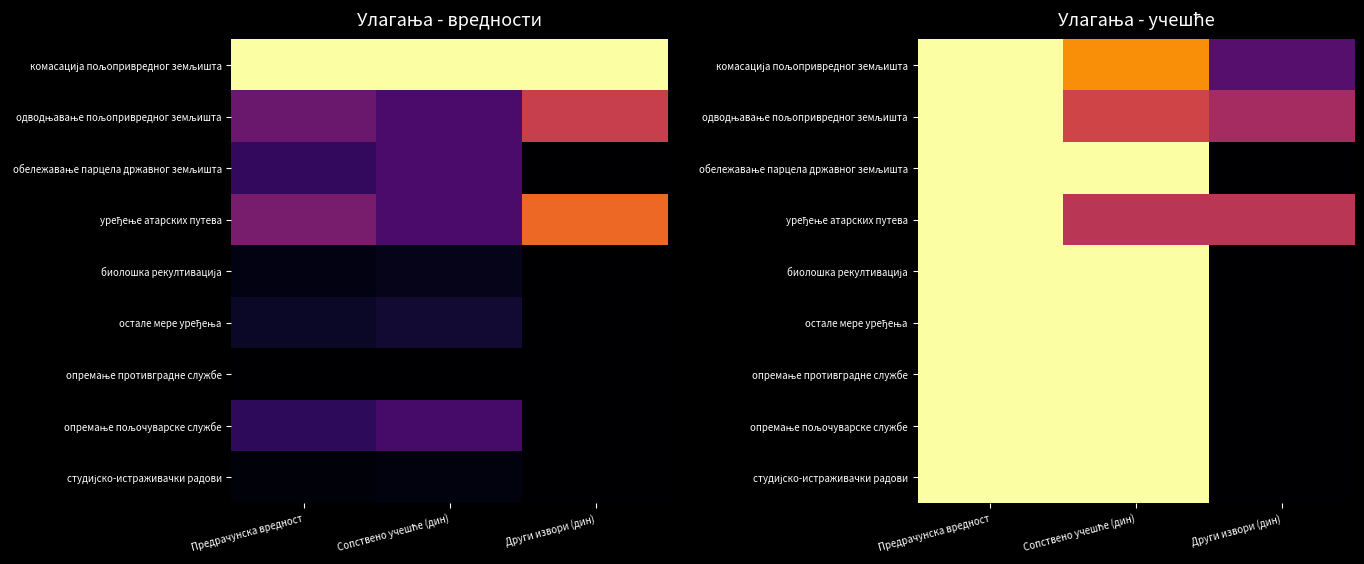

The value of биолошка рекултивација at Предрачунска вредност is 1.4. True or false?

False